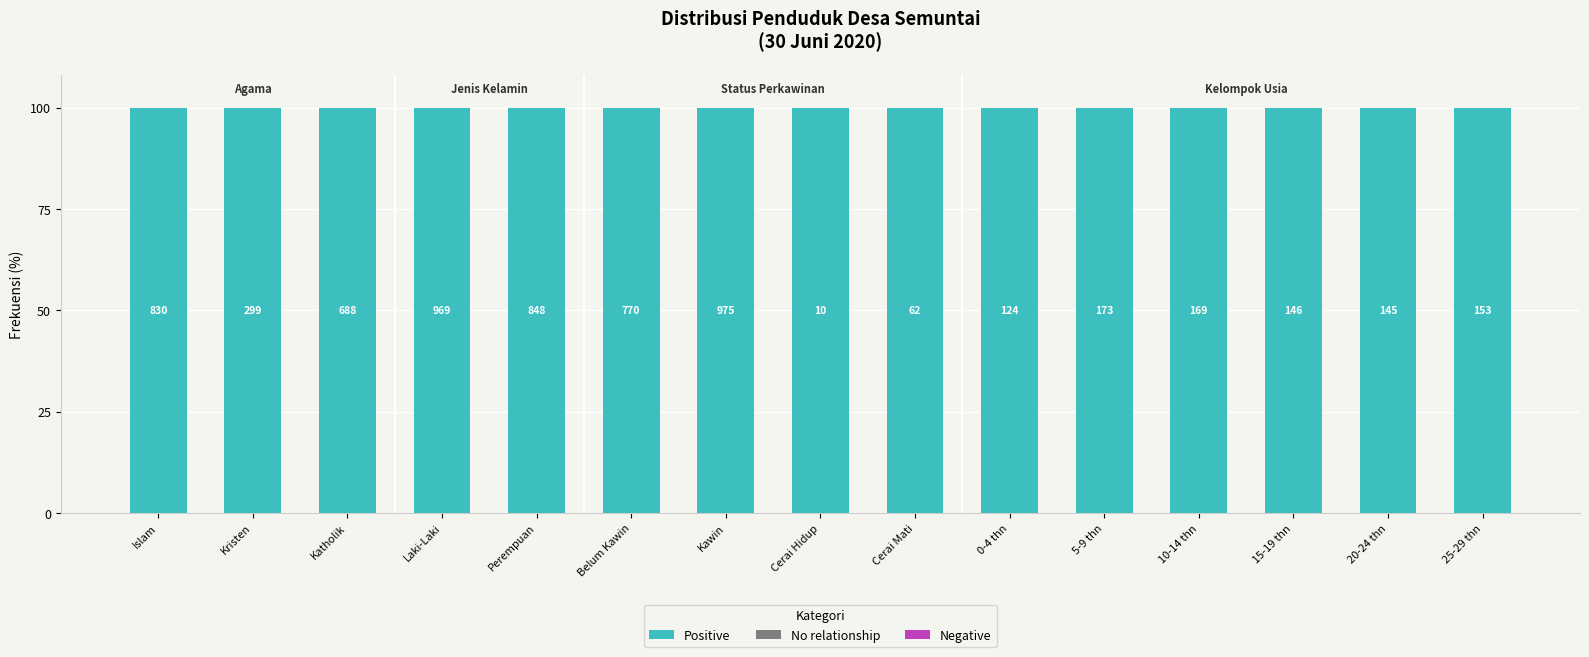

What is the value of the Positive bar at the 12th from the left?

100